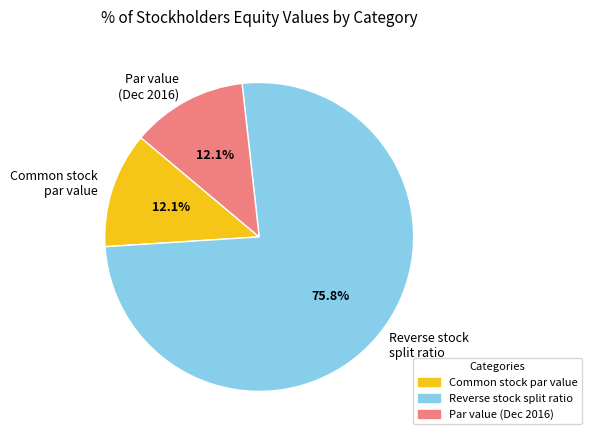

Which category has the biggest portion of the pie?

Reverse stock split ratio